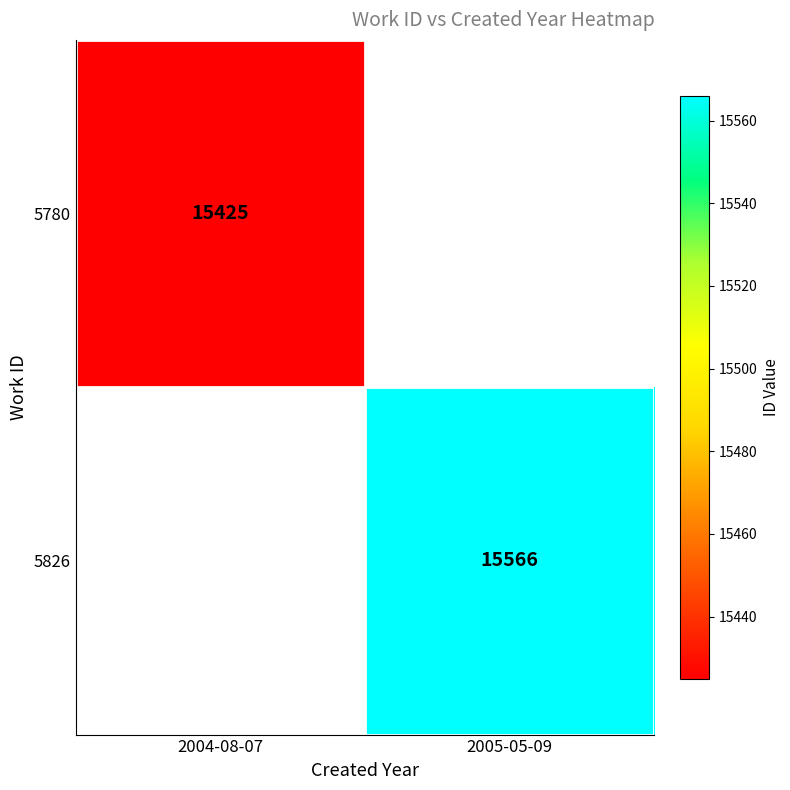

Is the value of 5780 at 2004-08-07 greater than the value of 5826 at 2005-05-09?

No